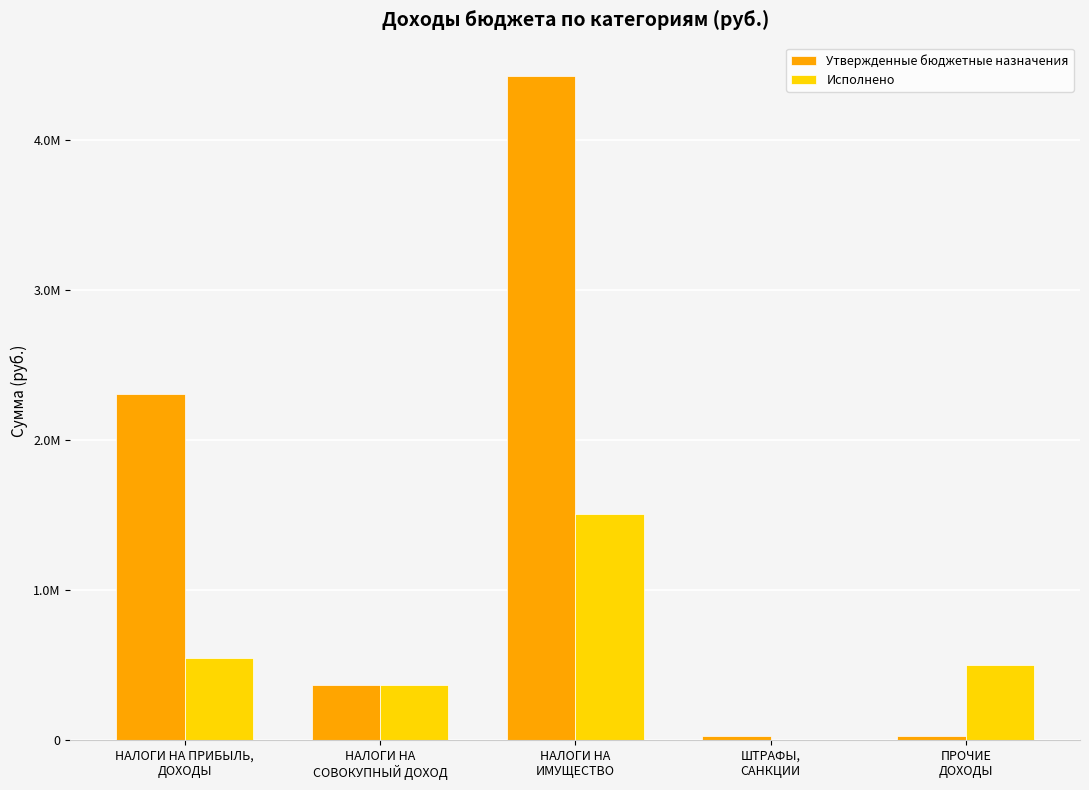

What are all the series names shown in the legend?

Утвержденные бюджетные назначения, Исполнено